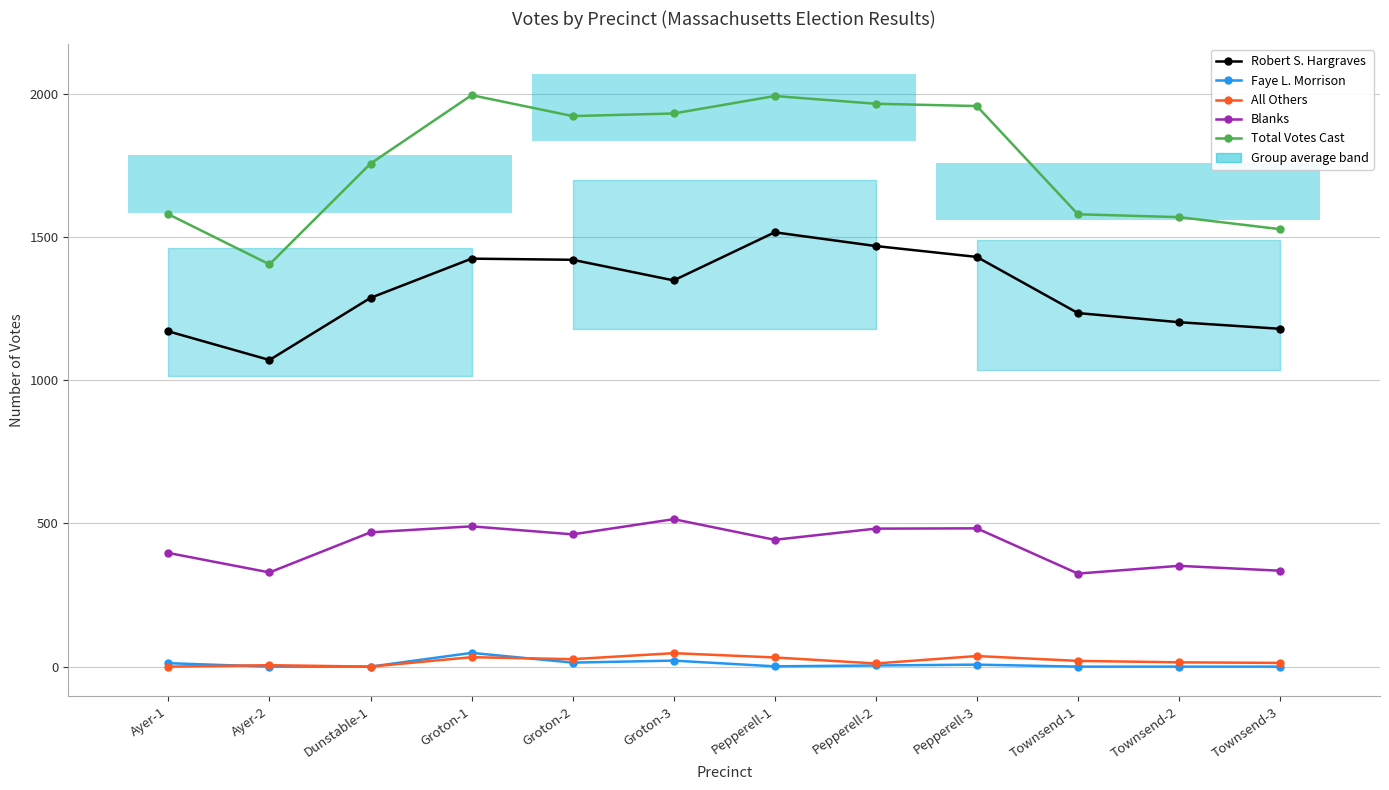

What is the label of the 2nd point from the right?

Townsend-2